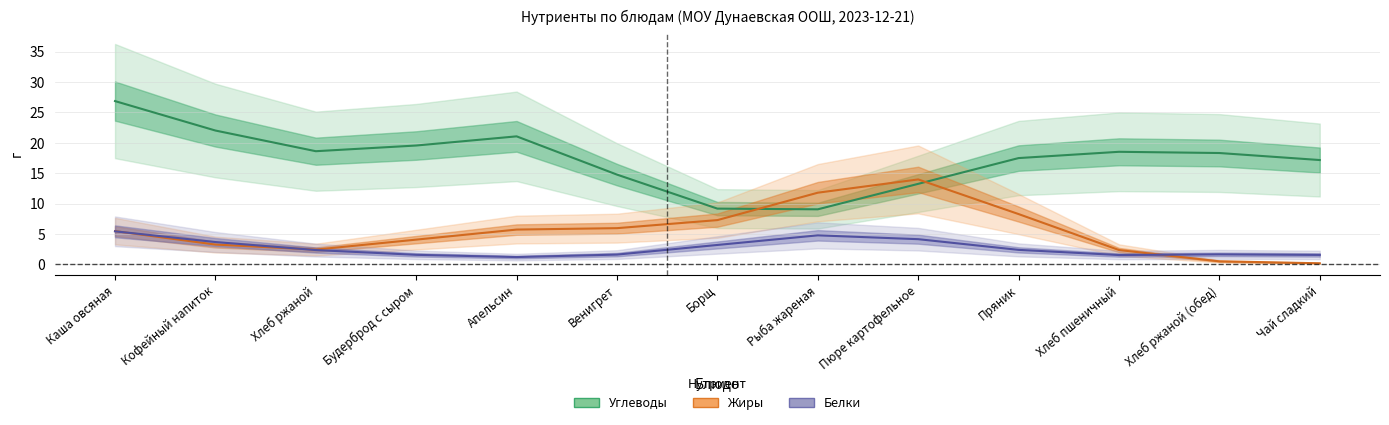

At which category is the sum across all series the highest?

Каша овсяная